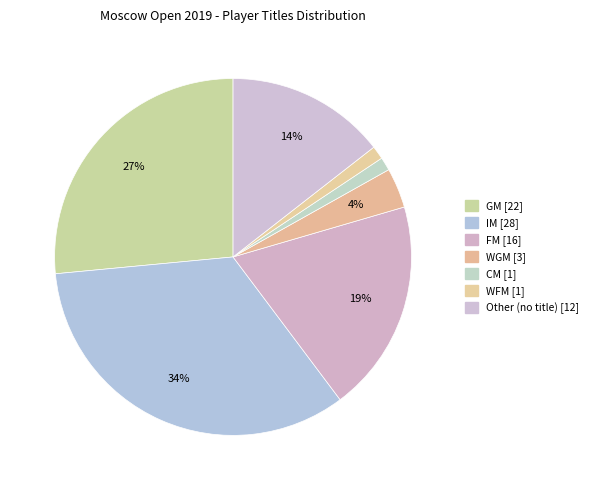

How many segments does this pie chart have?

7